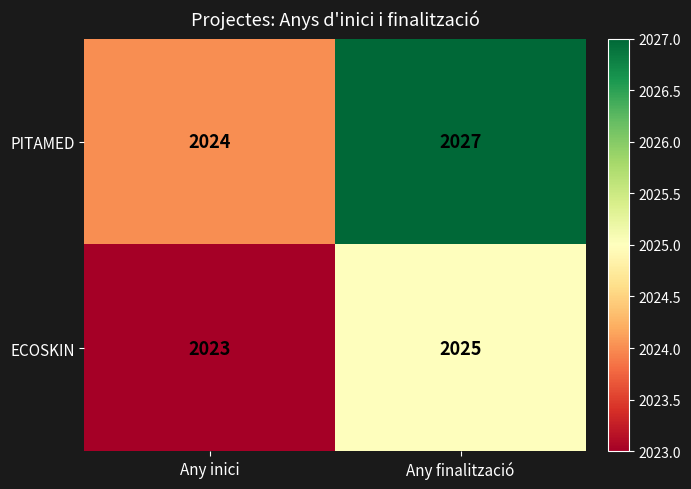

At how many categories does at least one series exceed 2023?

2